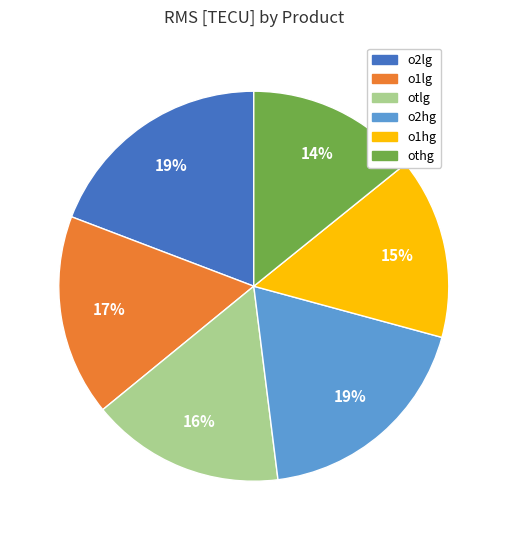

To the nearest percent, what is the difference between the o2hg and o1hg slice percentages?

4%